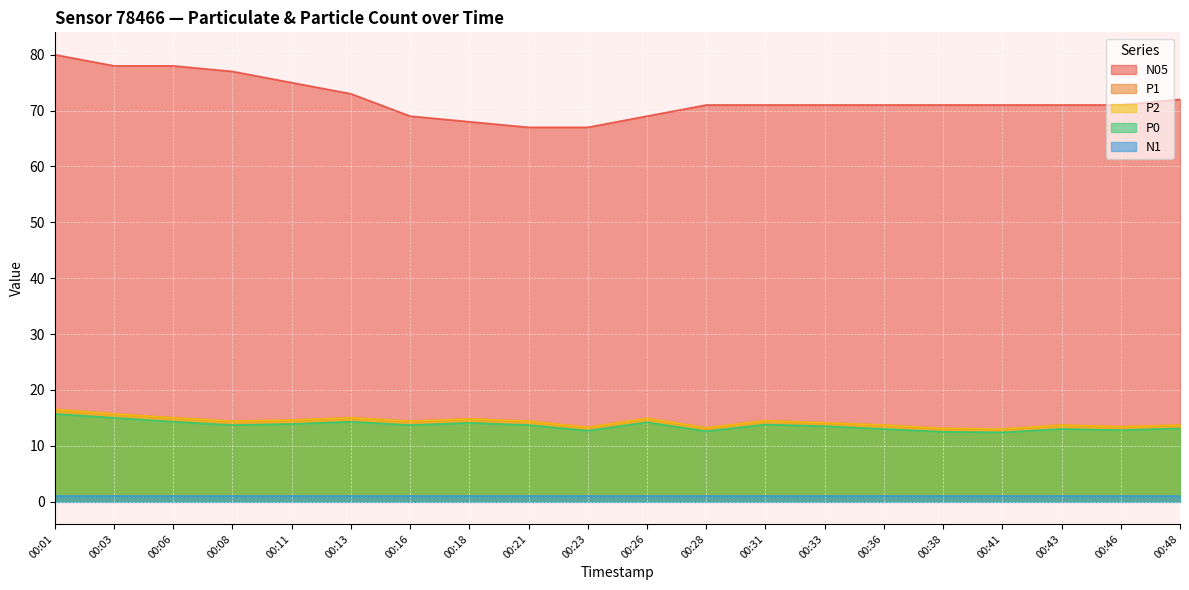

What is the spread (max minus min) of values at 00:48?

58.9